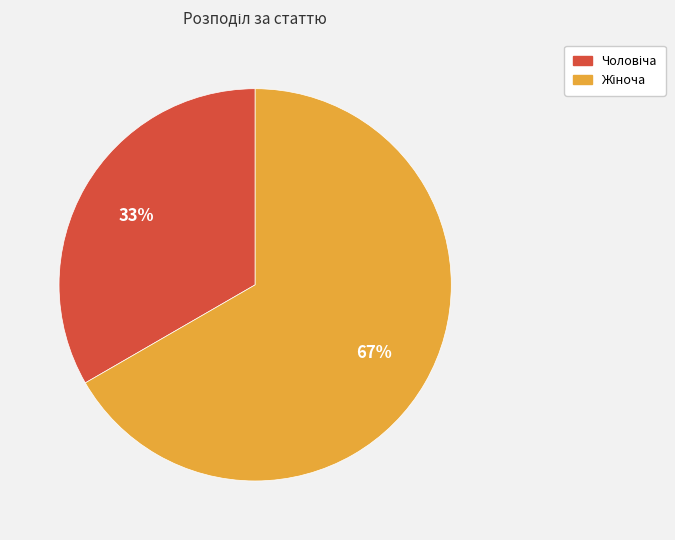

To the nearest percent, what is the average slice percentage?

50%